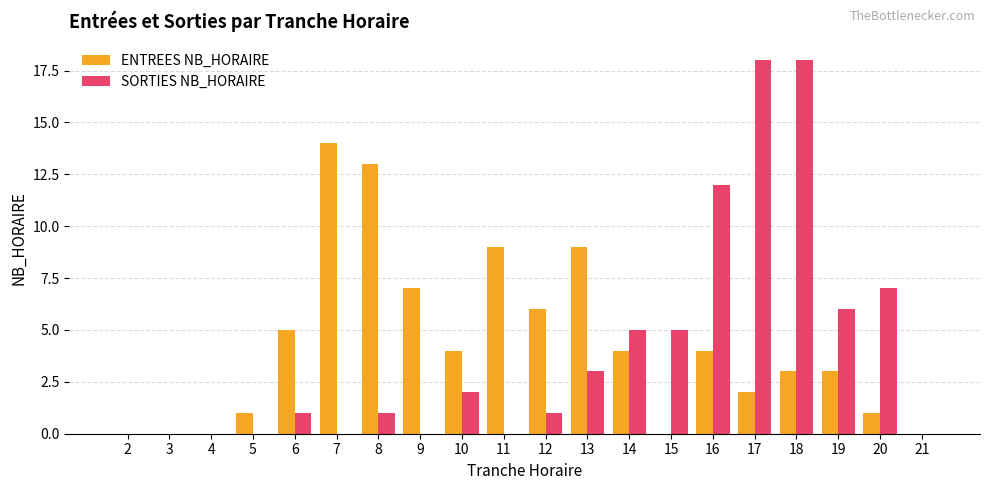

What is the sum of all SORTIES NB_HORAIRE values?

79